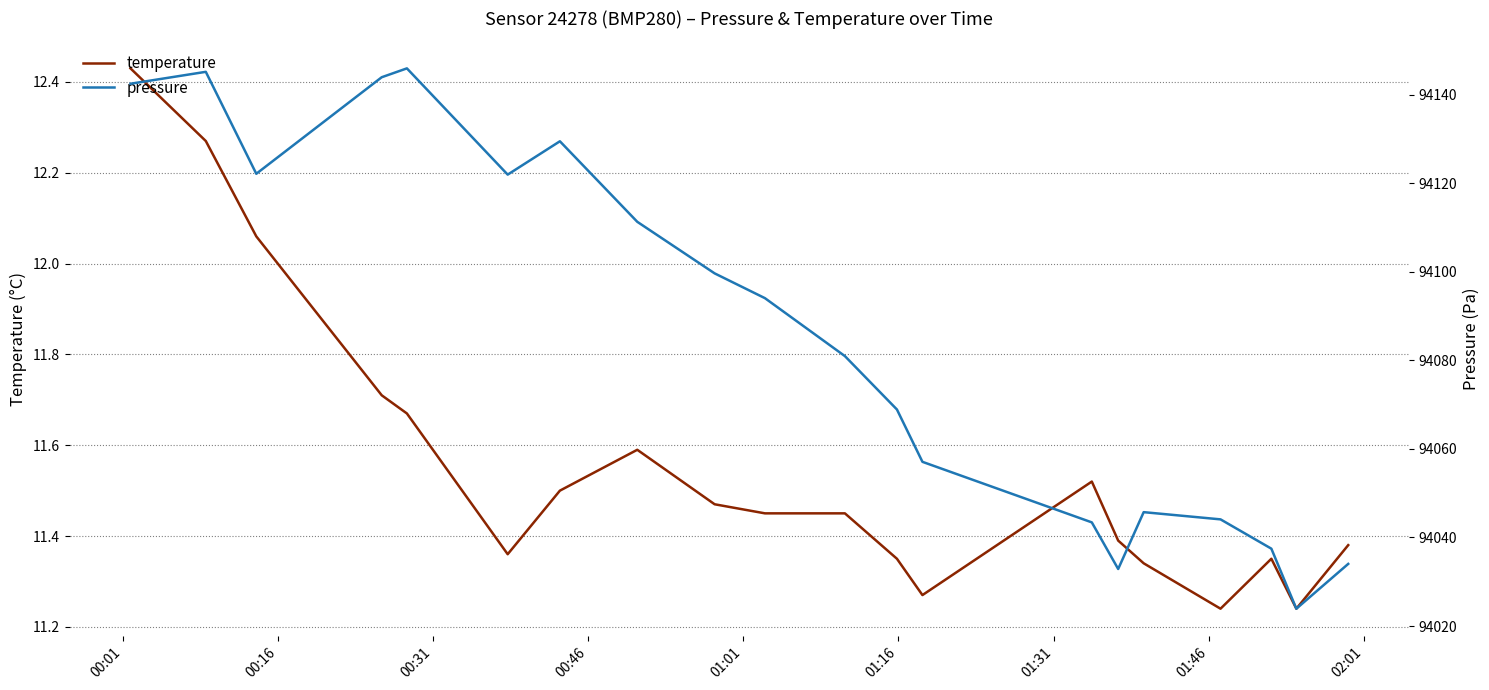

How many categories are shown in the chart?

20